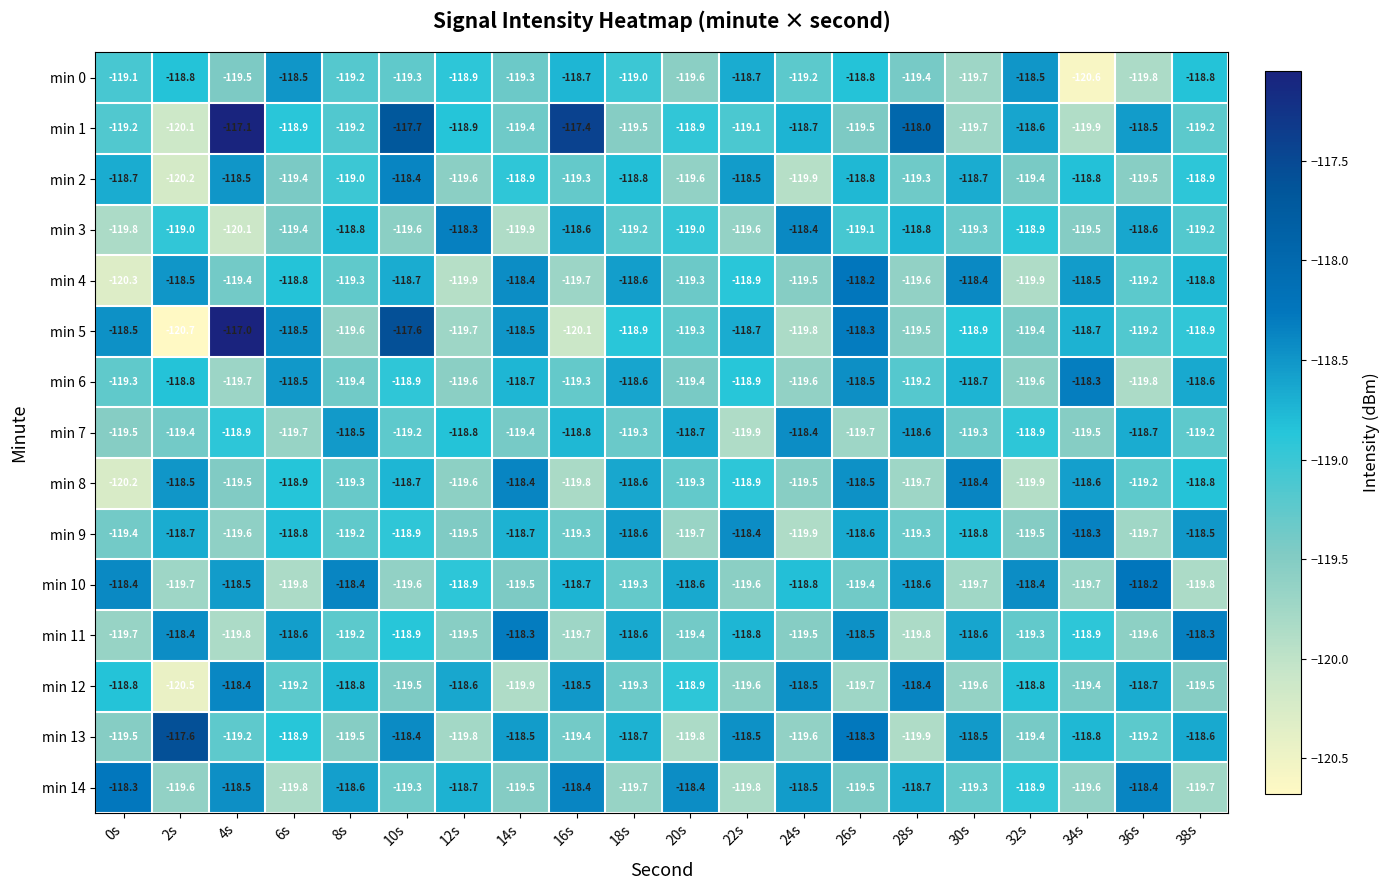

What is the sum of all min 5 values?

-2379.8